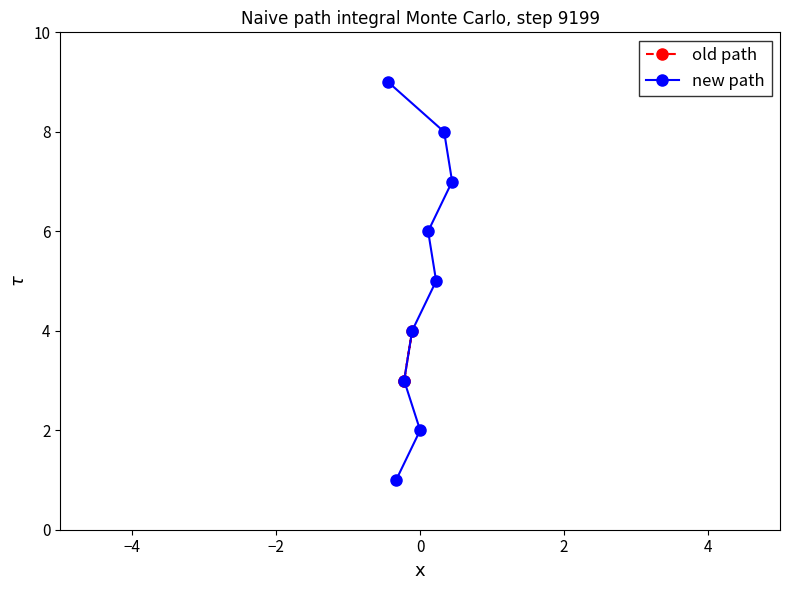

What is the maximum value for new path?

9